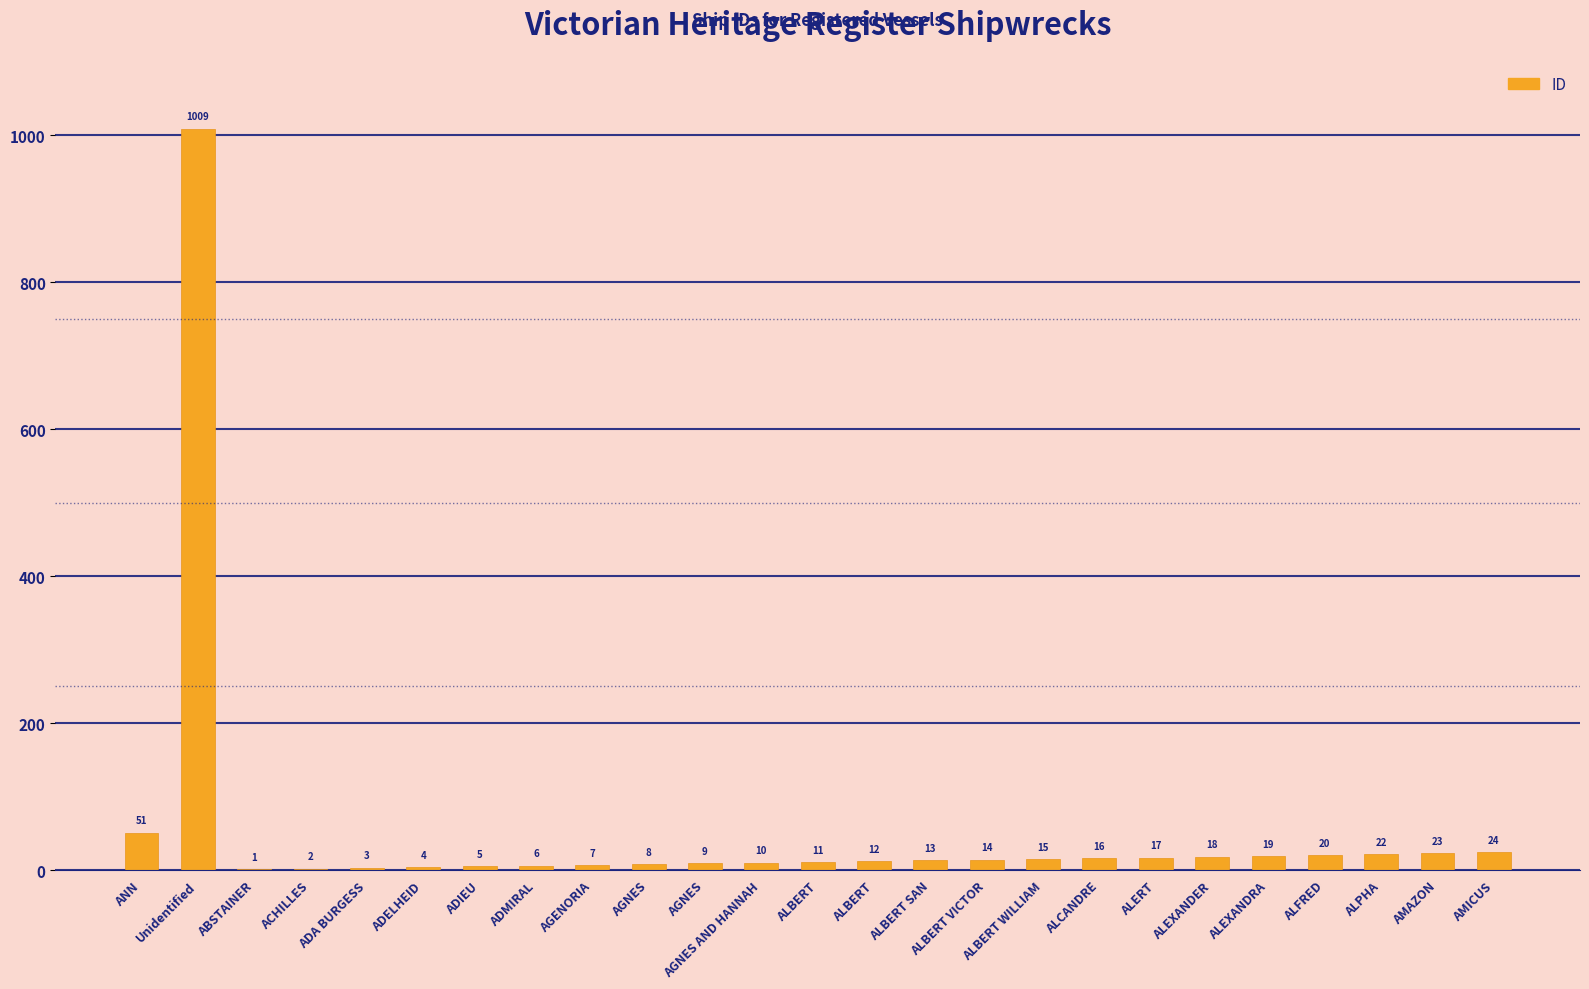

Count the number of data series in this chart.

1